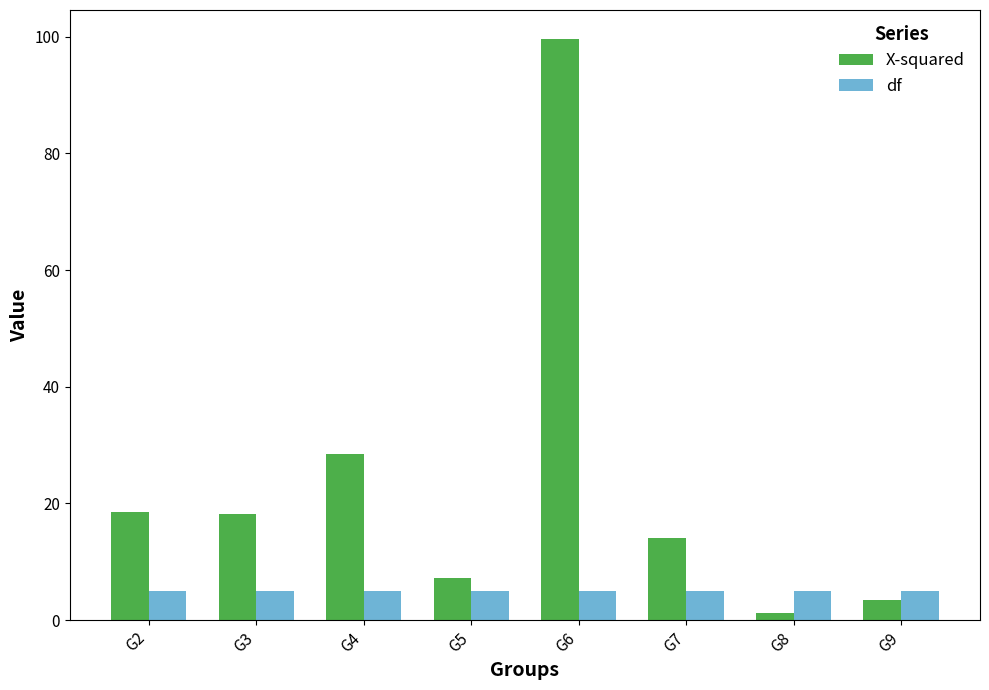

List the series in order of their overall mean, highest first.

X-squared, df